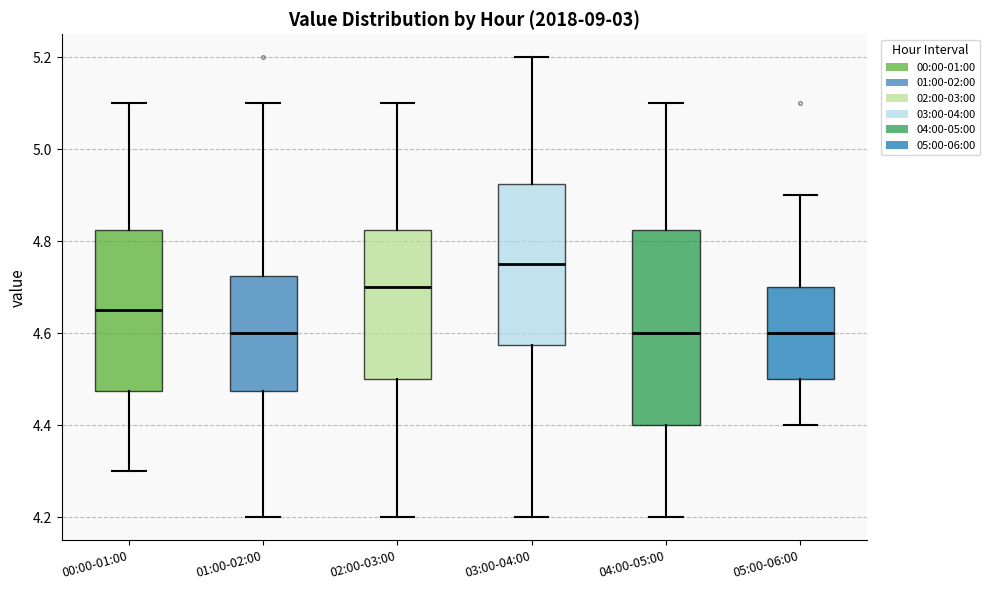

Where is the lower edge of the box for 05:00-06:00 on the y-axis? The values are not printed on the chart, so give them approximately, as read against the axis.

4.50